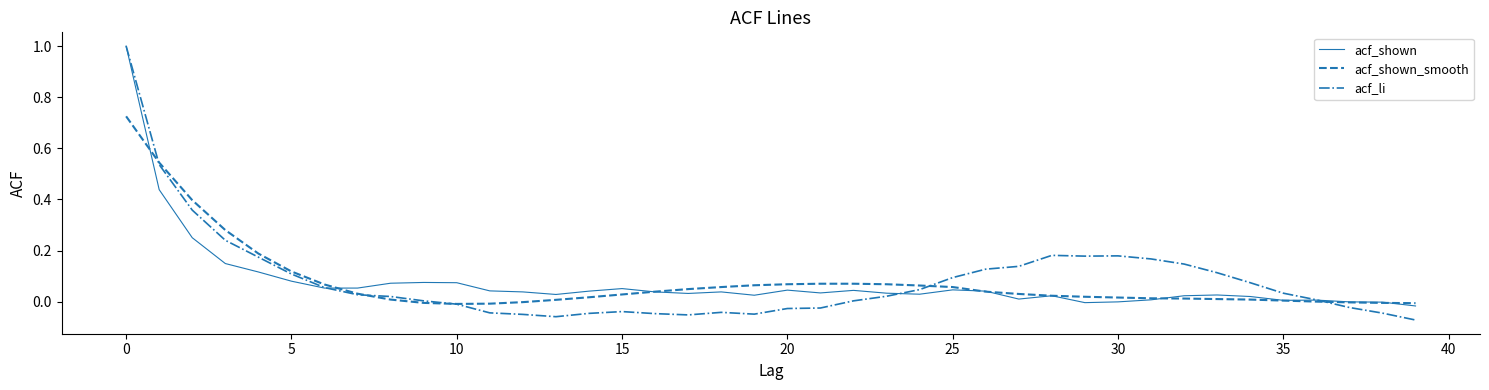

What is the greatest value displayed?

1.0